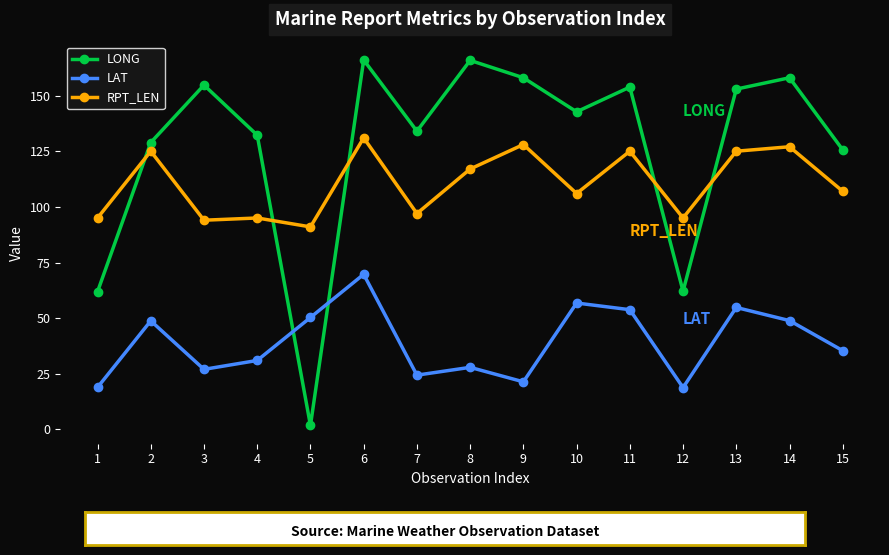

List the series in order of their peak value, lowest first.

LAT, RPT_LEN, LONG